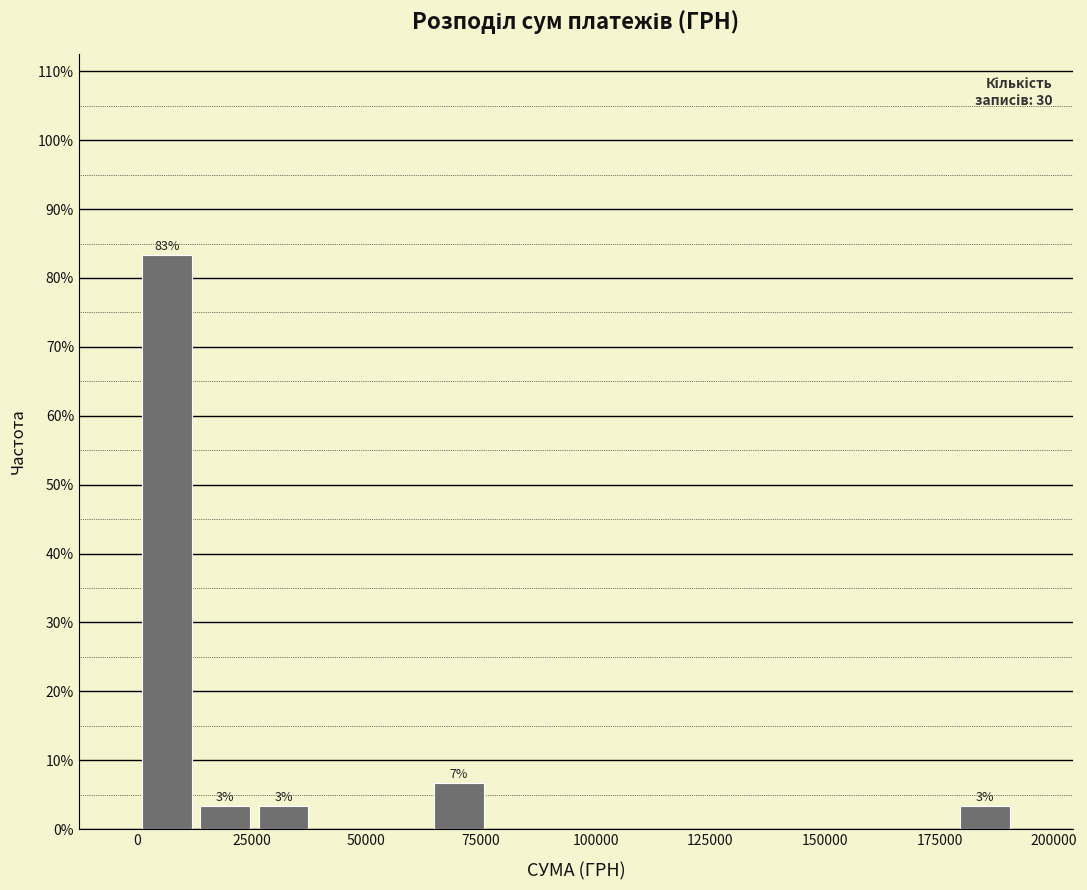

Read against the x-axis, roughly where is the centre of the tallest bar?

5000